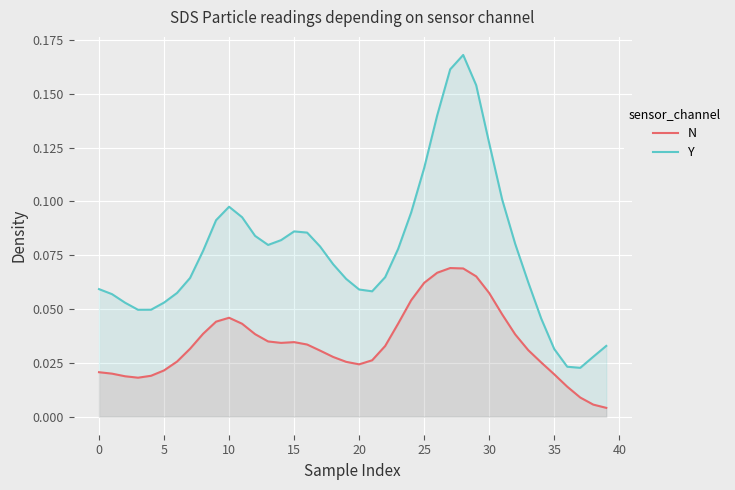

True or false: Y and N intersect in this chart.

False